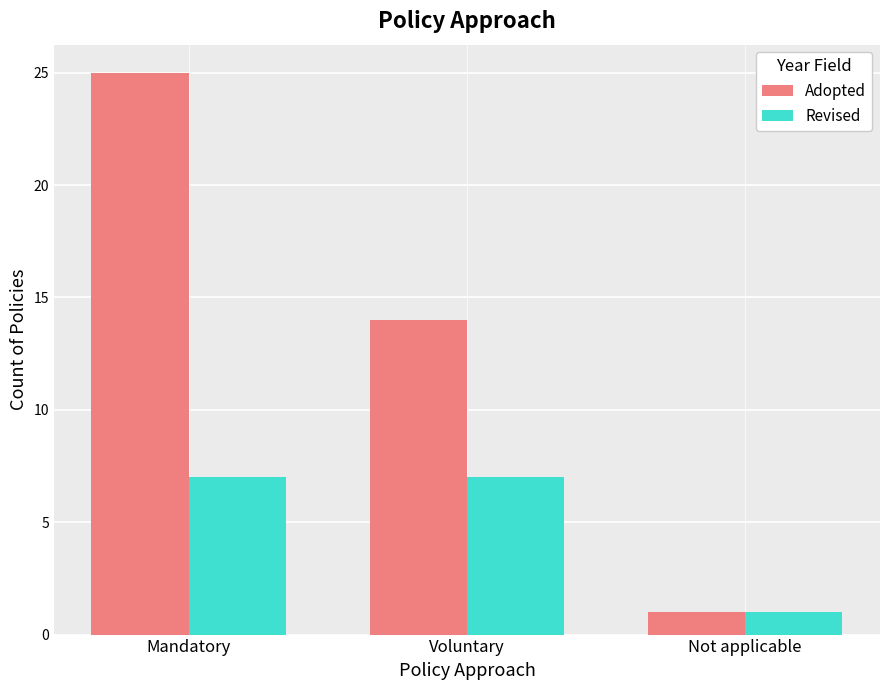

What is the minimum value shown in the chart?

1